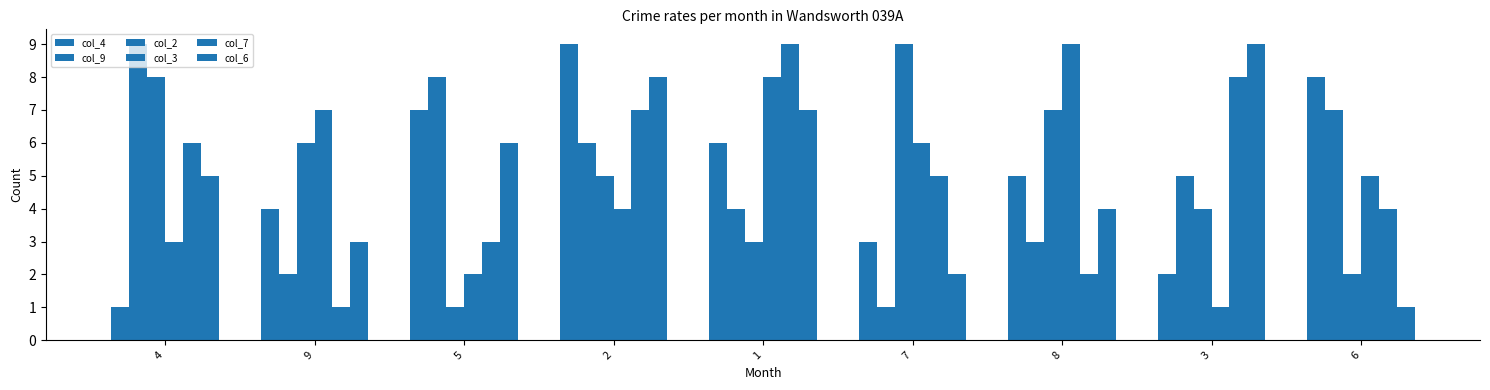

How many data points does each series have?

9